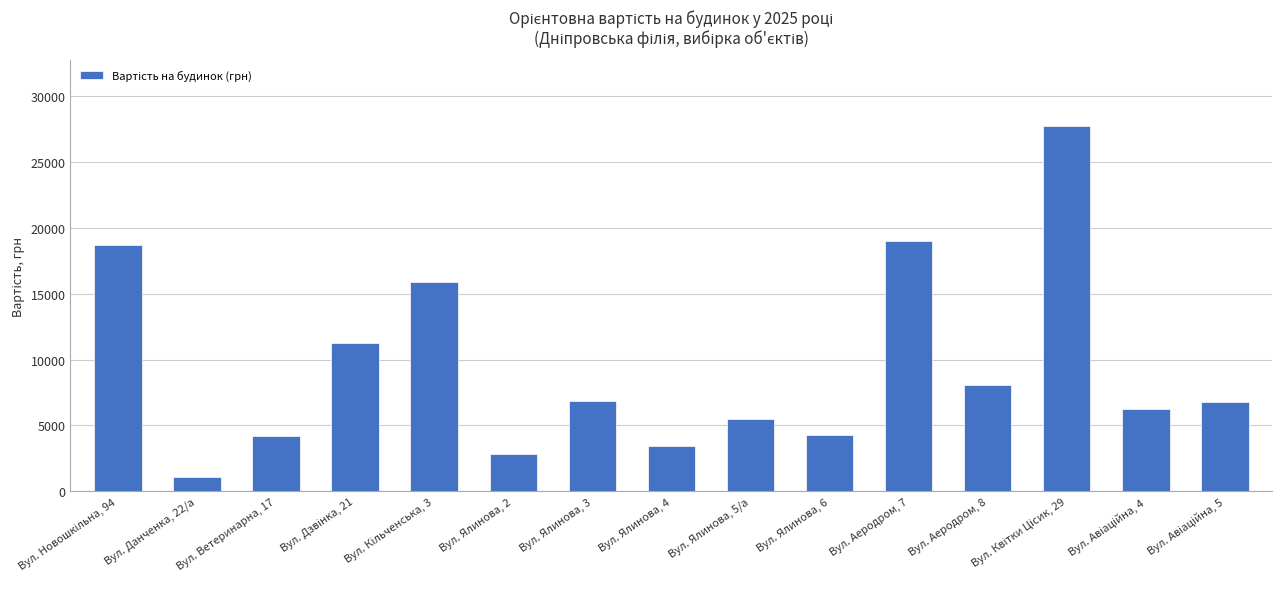

What is the smallest value displayed?

1111.7